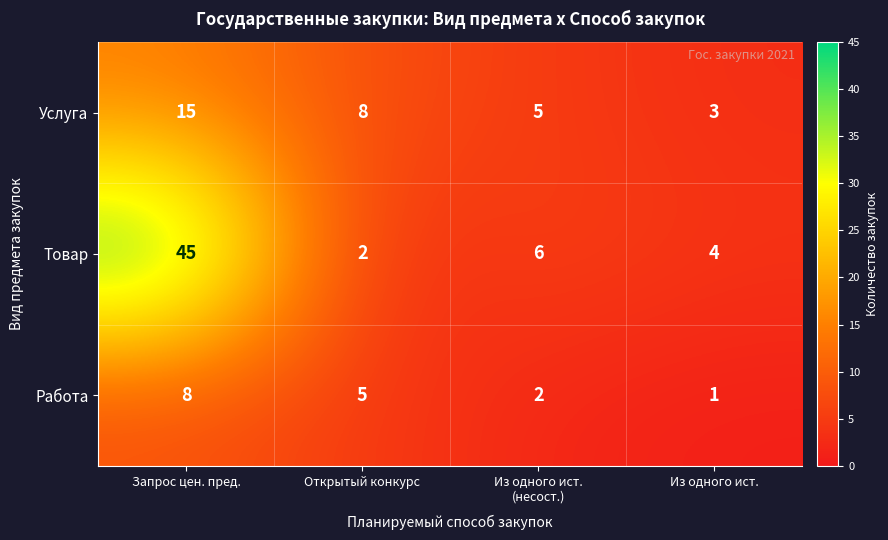

What is the difference between the highest and lowest values at Запрос цен. пред.?

37